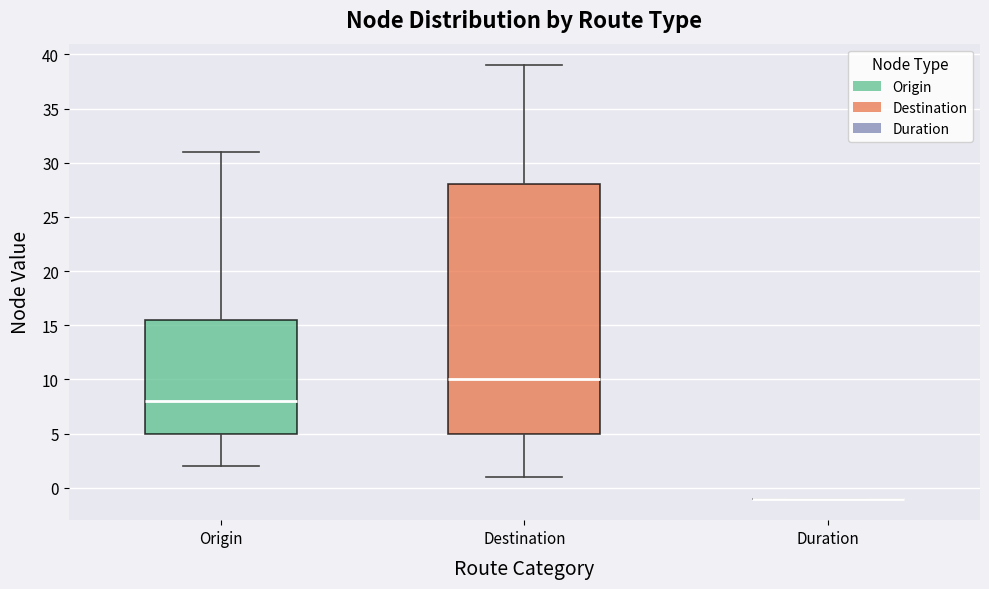

Reading left to right, transcribe this box plot: for each box, give where its median line is, the range the box spans, and where its two whiskers end, as read against the y-axis. The values are not printed on the chart, so give them approximately, as read against the axis.

Origin: median 8.0, box 5.0 to 15.5, whiskers 2.0 to 31.0
Destination: median 10.0, box 5.0 to 28.0, whiskers 1.0 to 39.0
Duration: box collapsed to a line at -1.0, whiskers -1.0 to -1.0